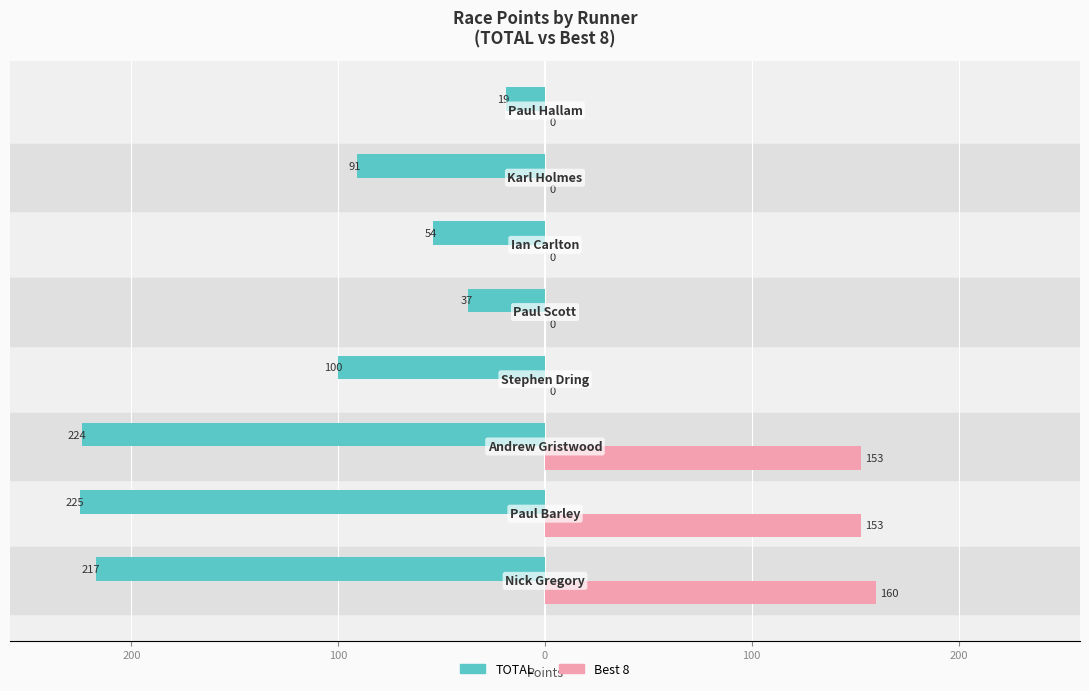

What are all the series names shown in the legend?

TOTAL, Best 8